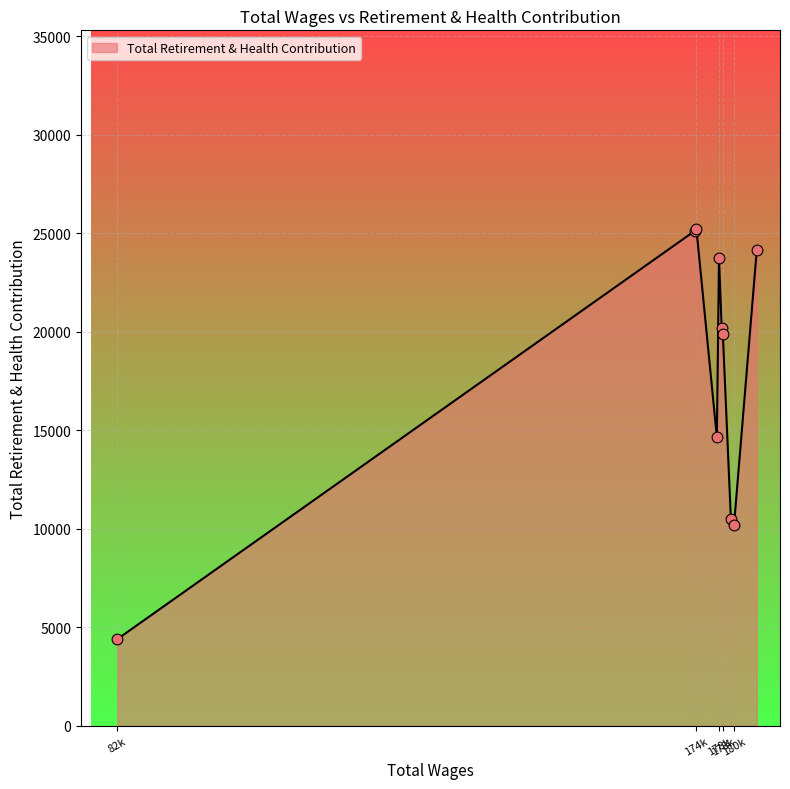

What is the difference between the maximum and minimum values?

20818.1